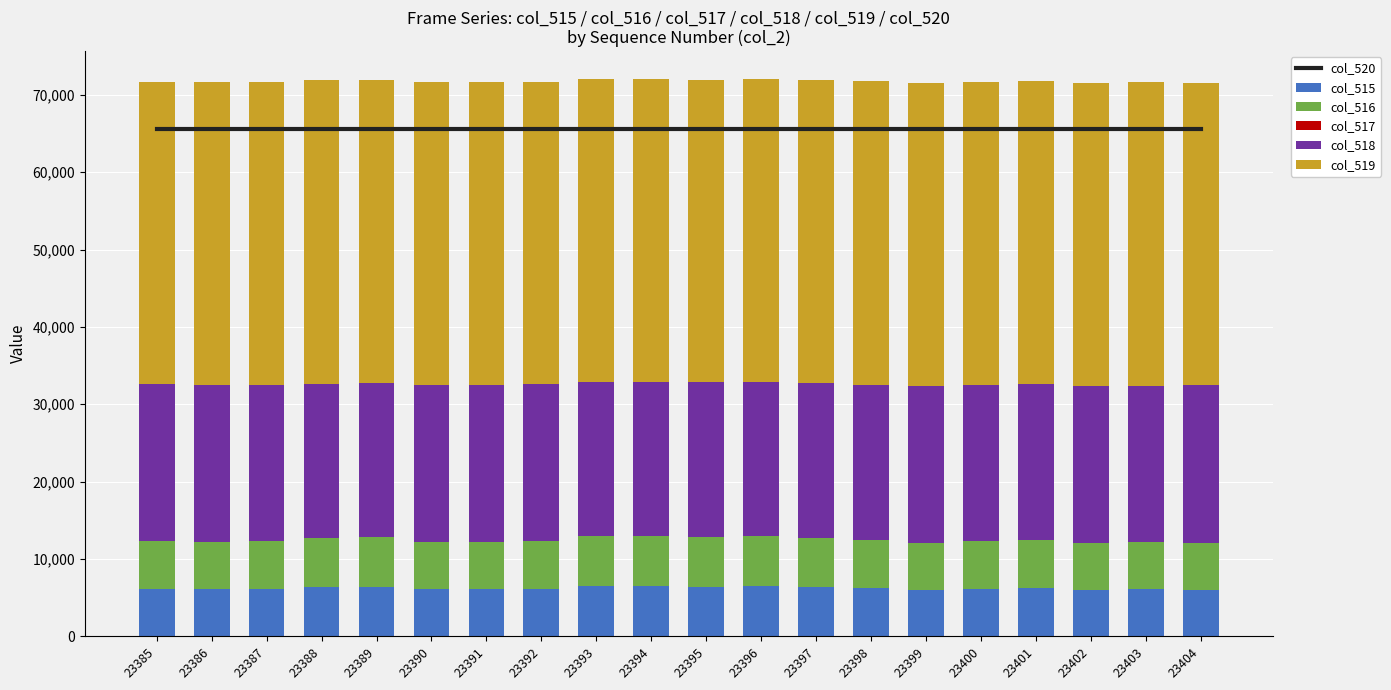

What is the maximum value shown in the chart?

65535